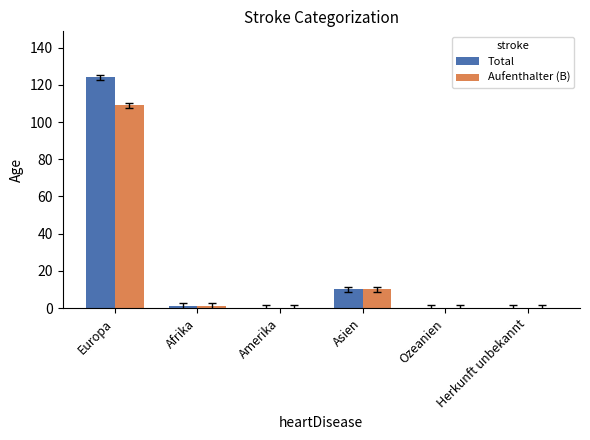

What is the highest value of the Aufenthalter (B) series?

109